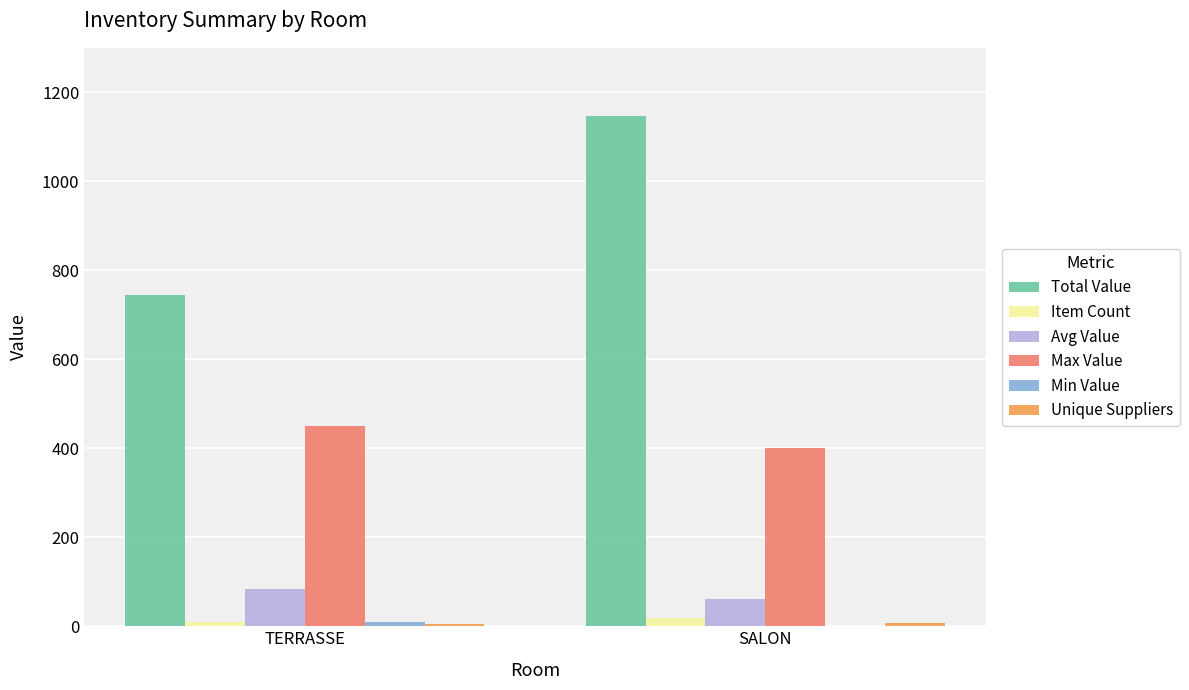

Does the chart contain stacked bars?

No